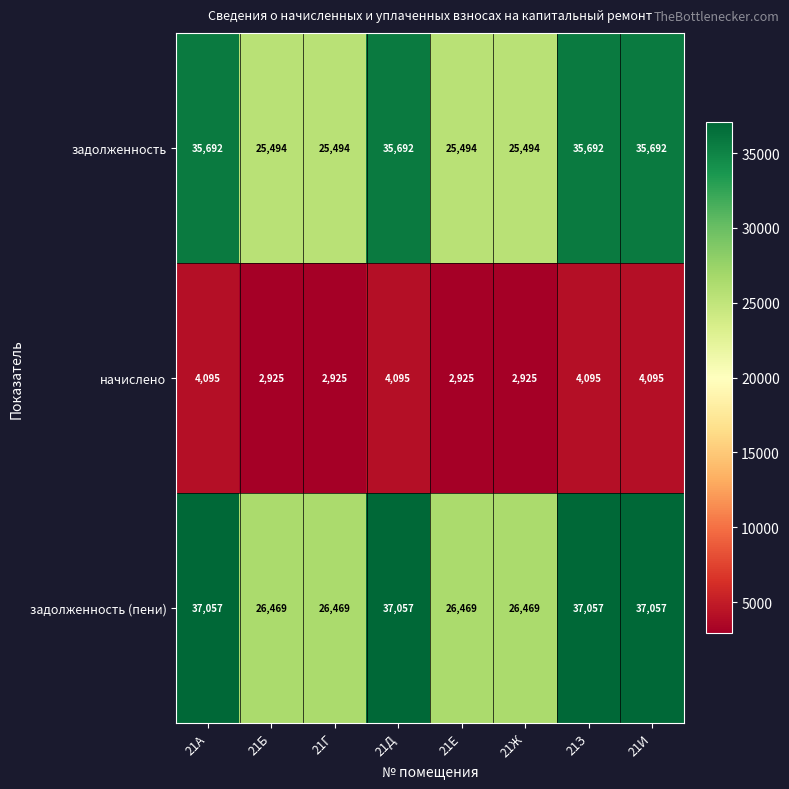

Which series has the widest spread of values?

задолженность (пени)